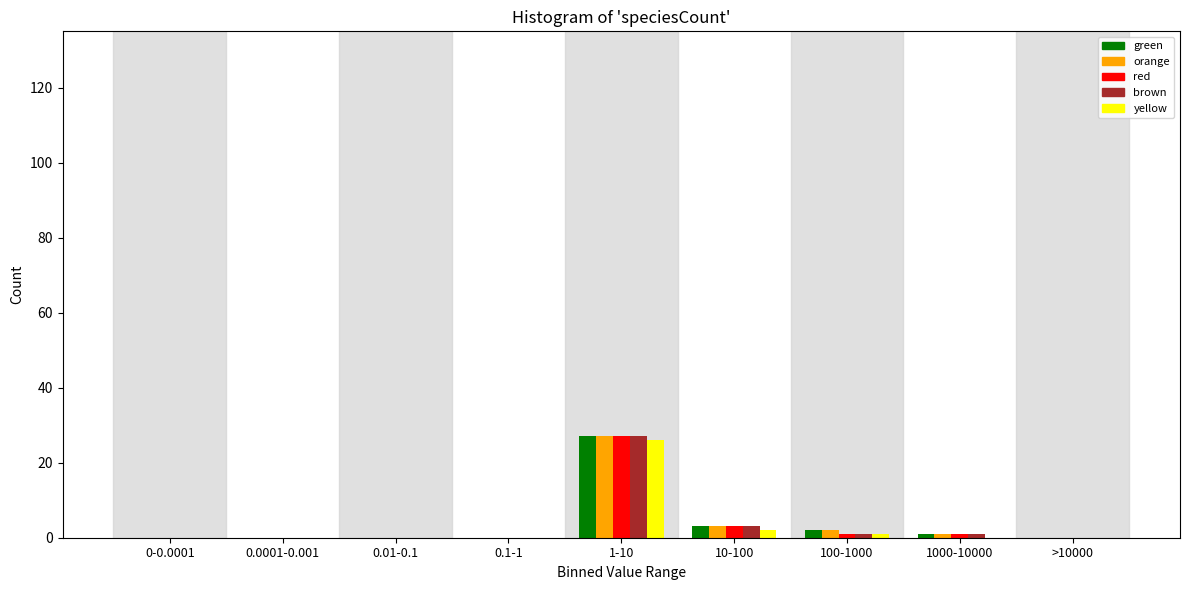

What is the maximum value shown in the chart?

27